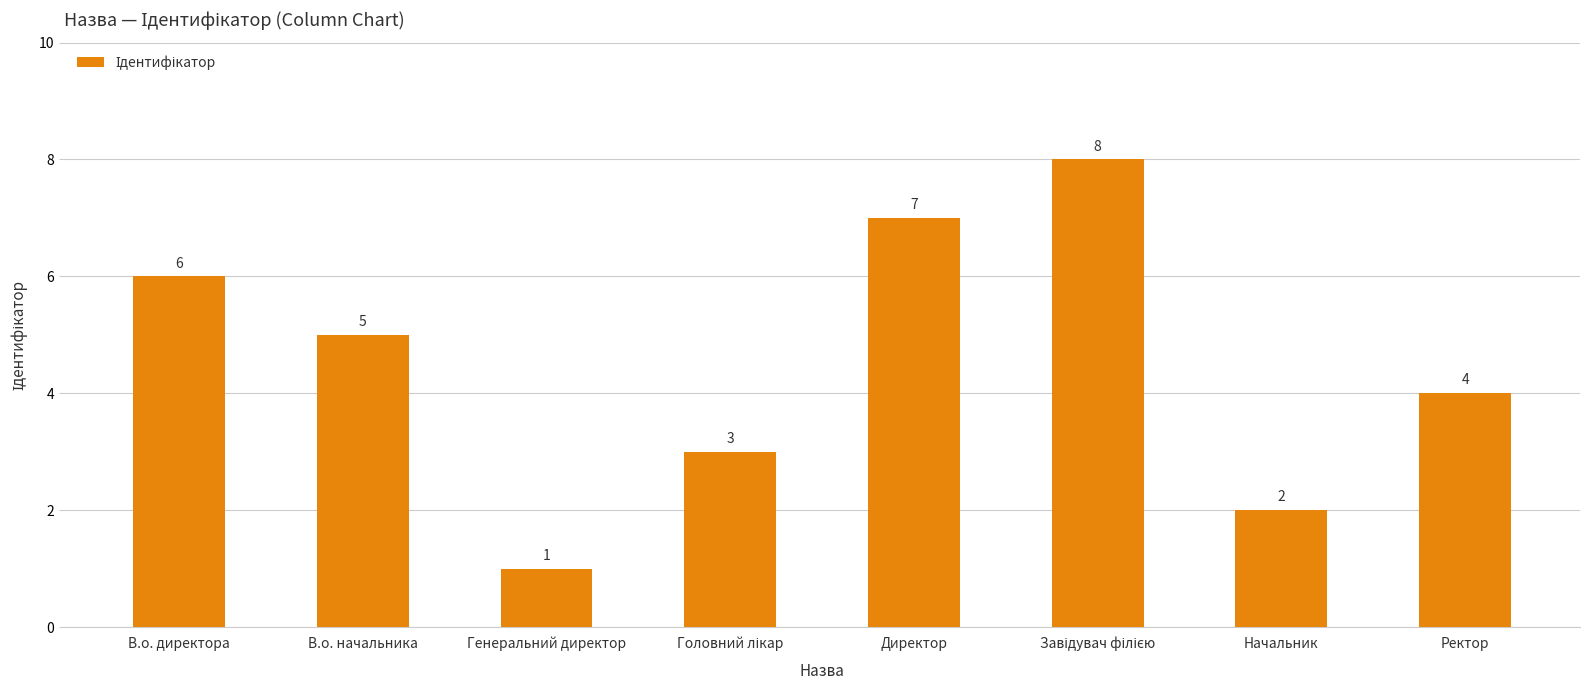

Where does the data first go above 5?

В.о. директора